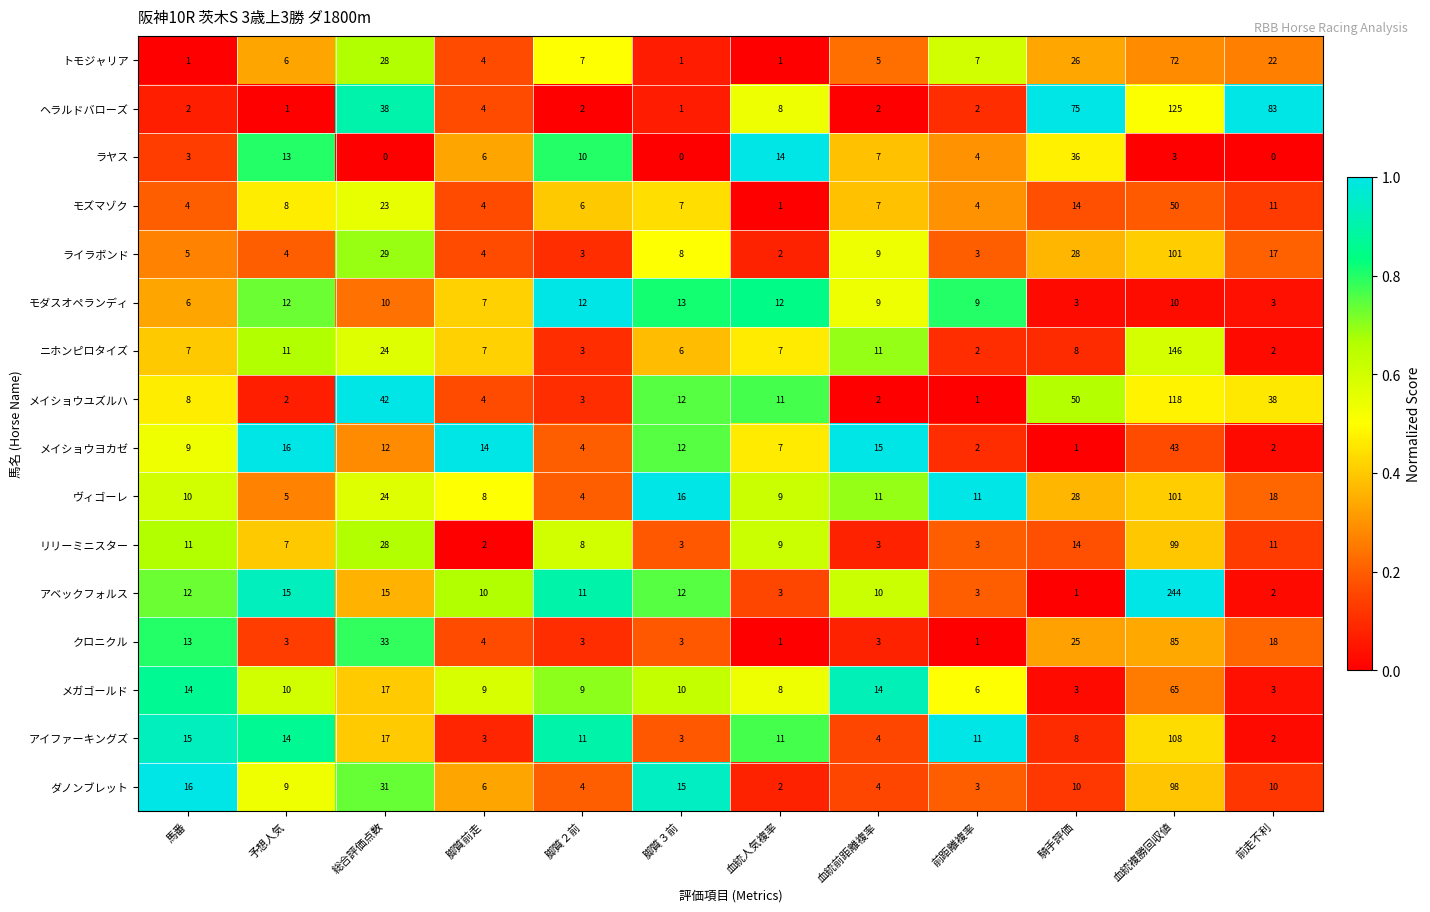

How many values in the メイショウユズルハ series are below 11?

6